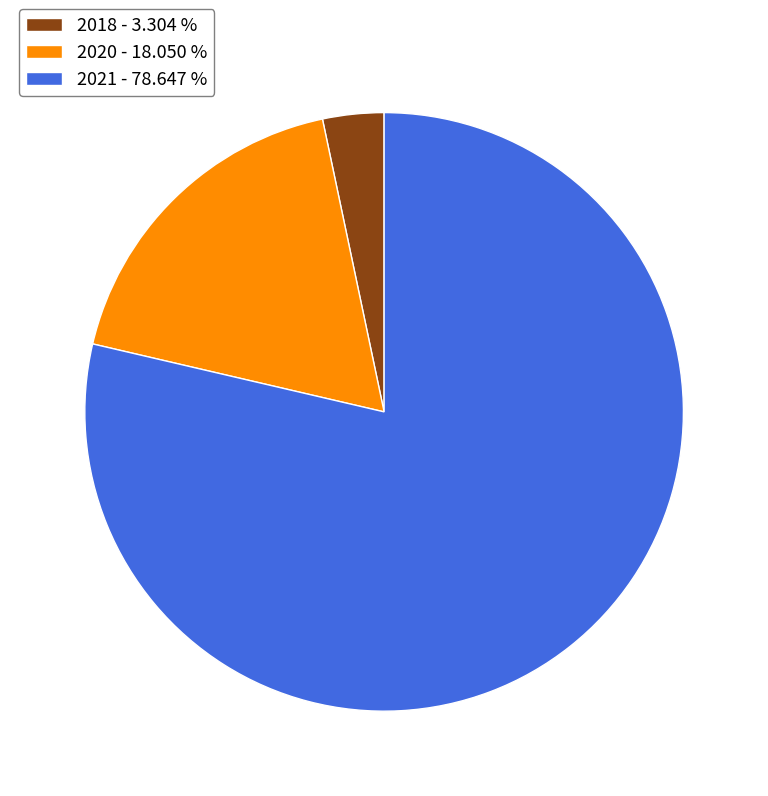

Combined, do 2018 - 3.304 % and 2020 - 18.050 % account for over 50%?

No